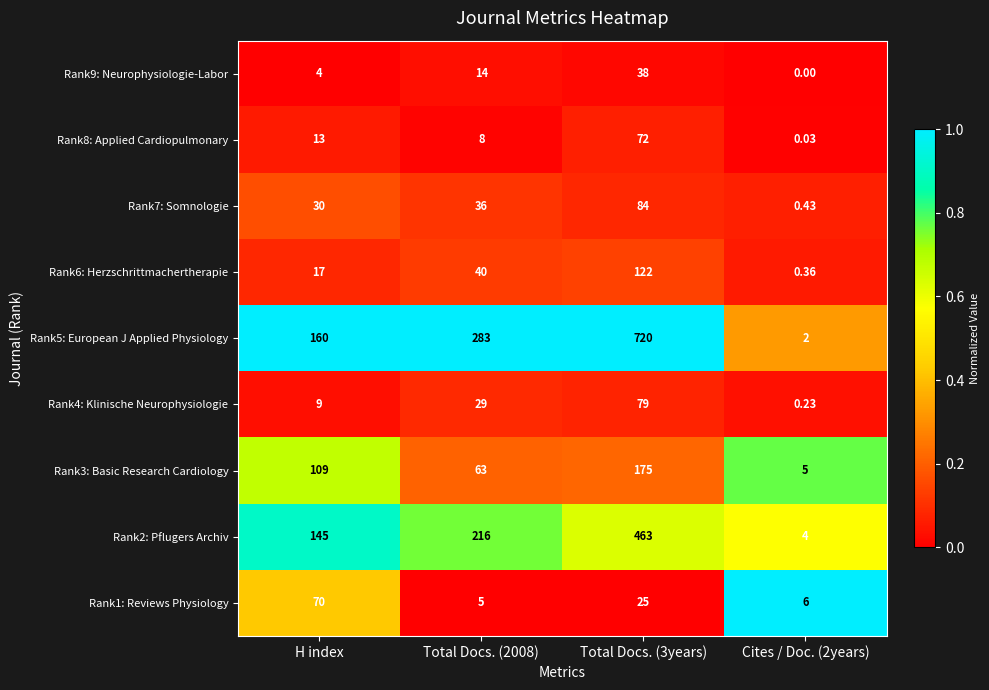

At which category does the chart reach its peak across all series?

Total Docs. (3years)